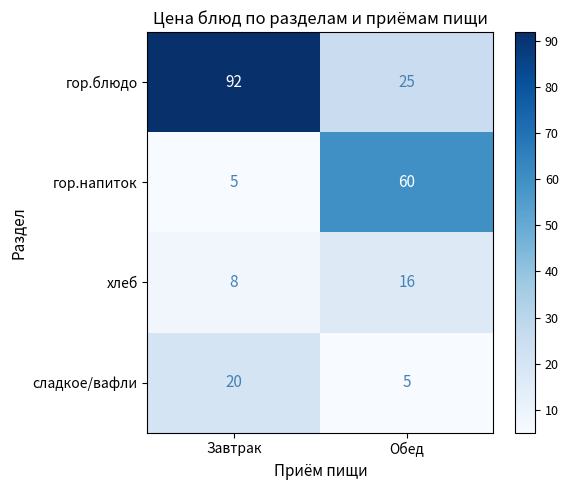

The value of сладкое/вафли at Обед is 5. True or false?

True